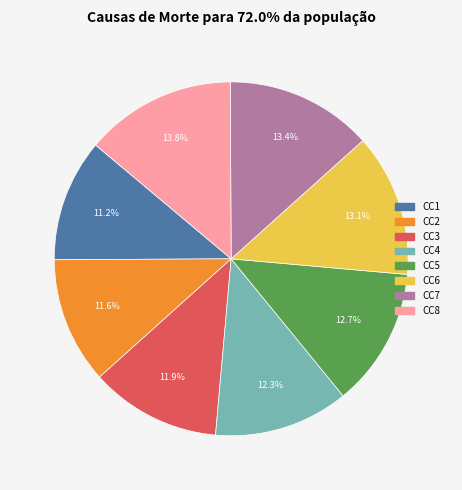

To the nearest percent, what portion does CC8 represent?

14%